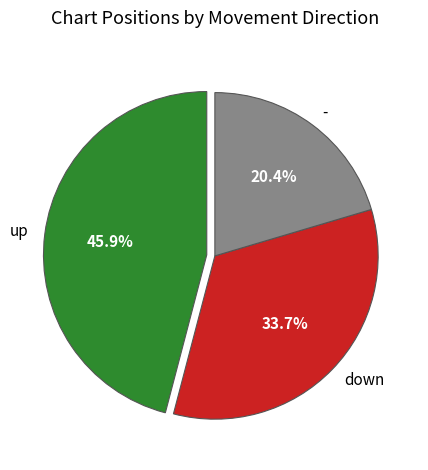

Rank the categories by value from highest to lowest.

up, down, -